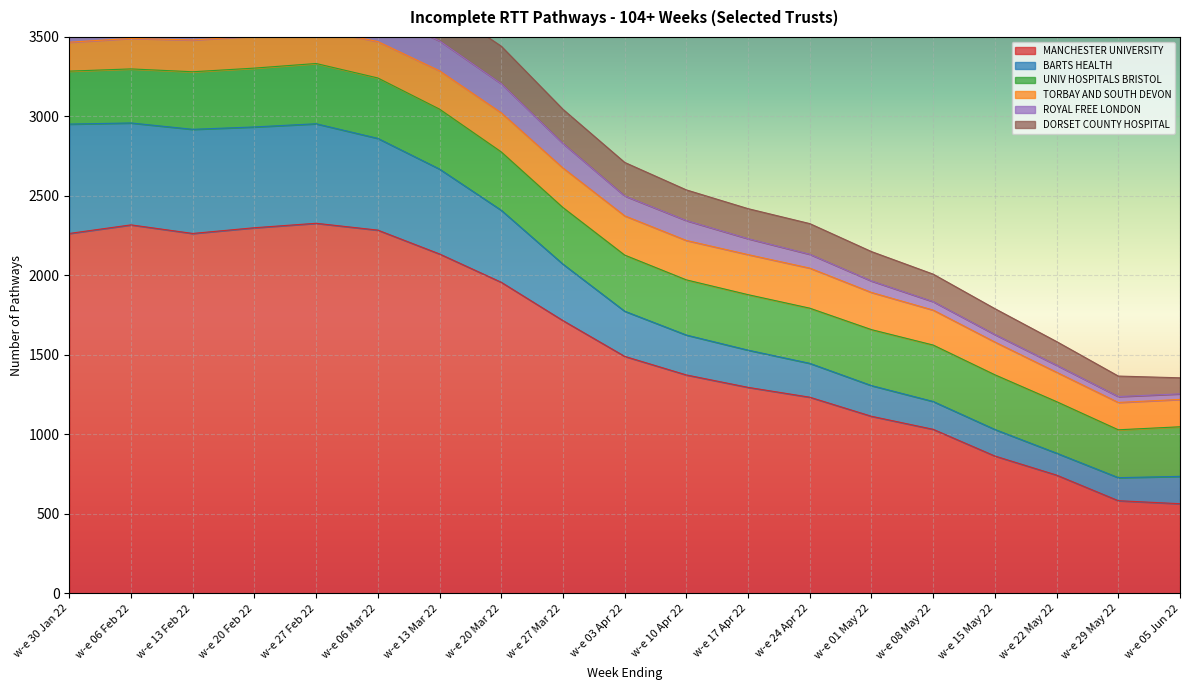

What value does the TORBAY AND SOUTH DEVON series have at w-e 27 Mar 22, to the nearest 5?

250